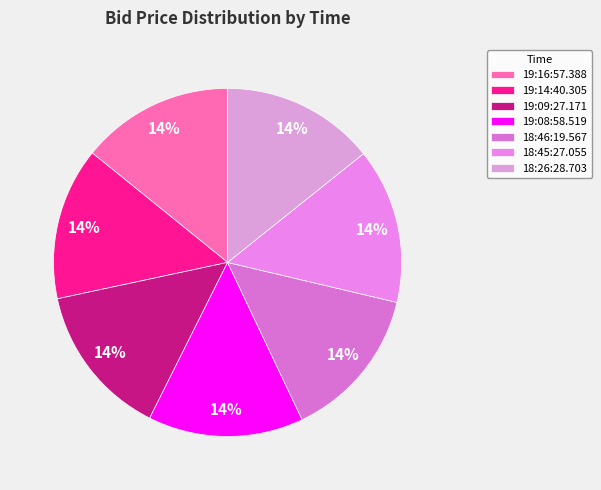

Does any single category account for the majority?

No